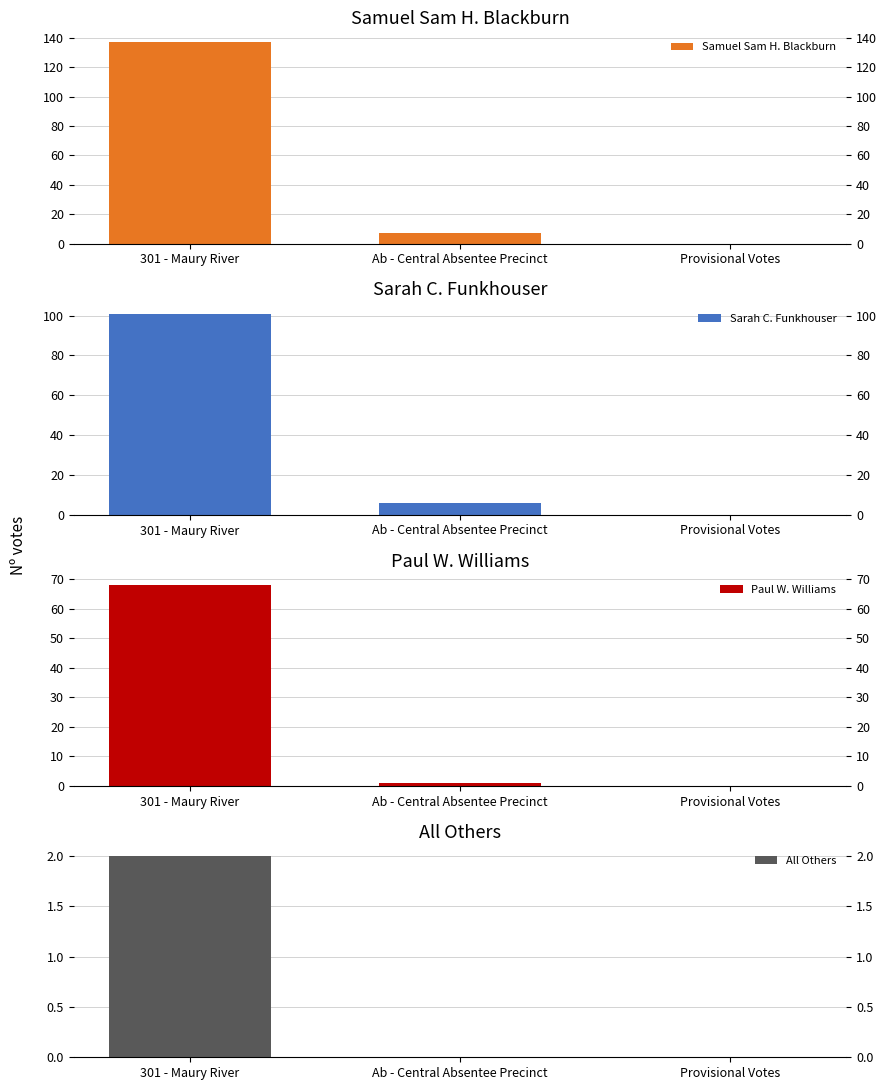

At which label is Sarah C. Funkhouser closest to 50?

Ab - Central Absentee Precinct